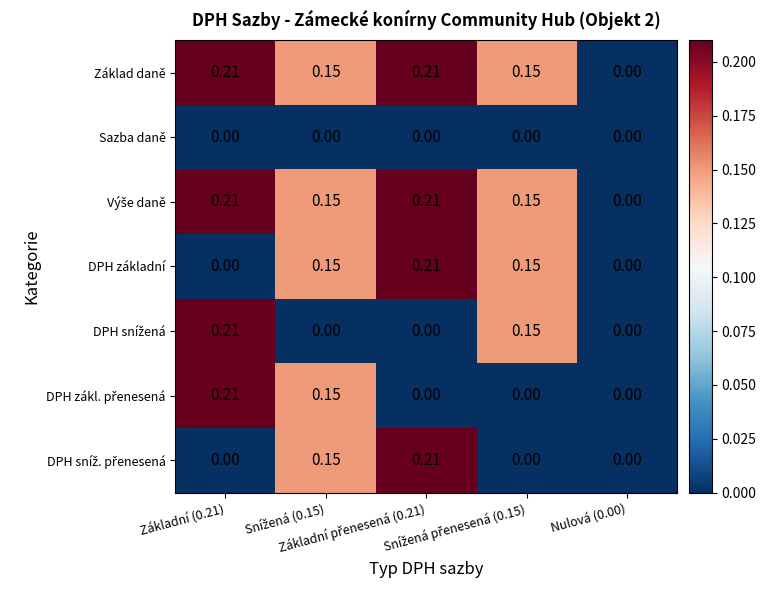

How many series are shown in this chart?

7